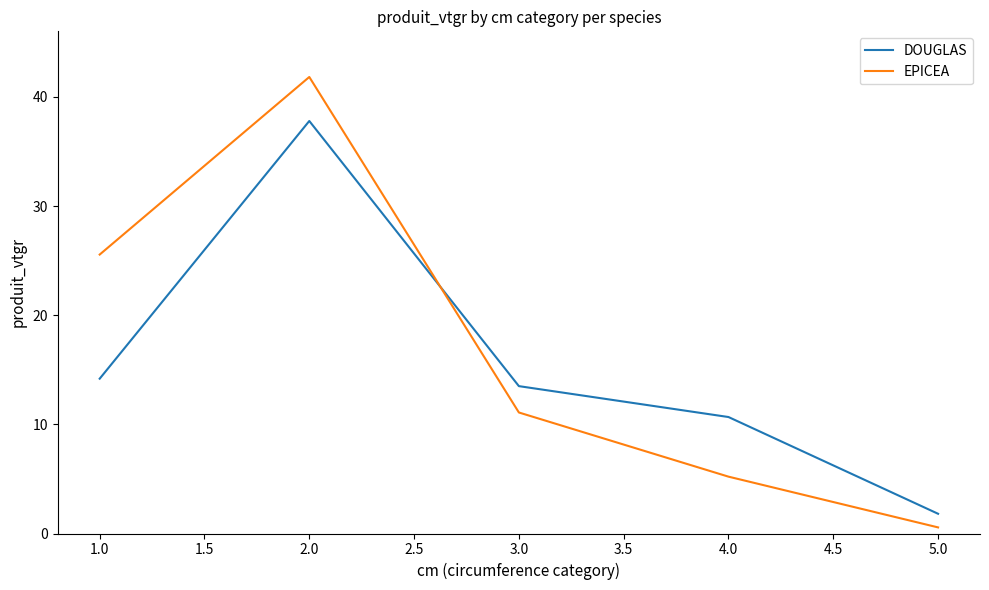

How many intersections are there between EPICEA and DOUGLAS?

1